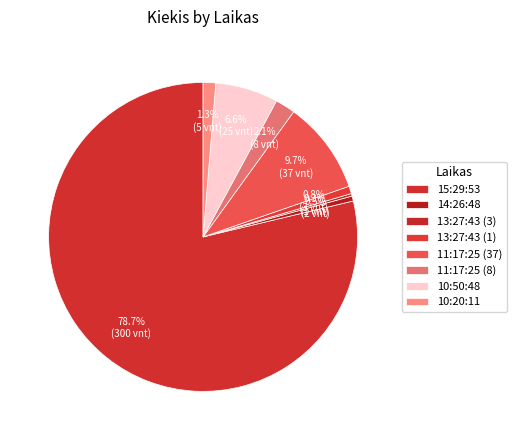

Between 11:17:25 (8) and 13:27:43 (3), which is larger?

11:17:25 (8)